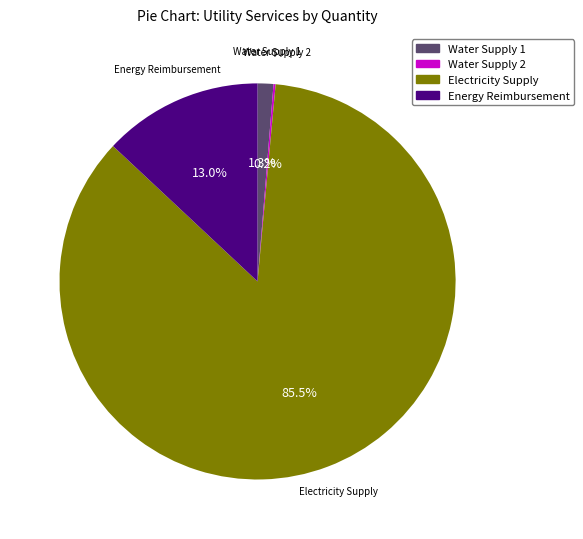

To the nearest percent, what is the average slice percentage?

25%